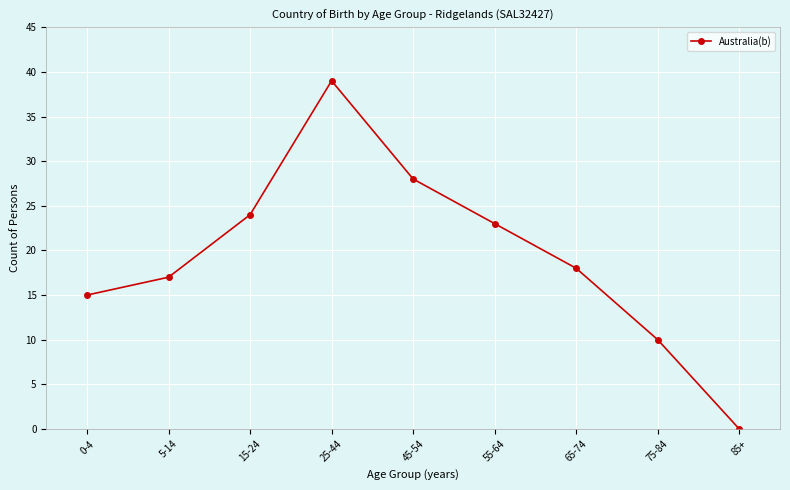

Reading left to right, transcribe all the data shown in this chart.

0-4=15	5-14=17	15-24=24	25-44=39	45-54=28	55-64=23	65-74=18	75-84=10	85+=0